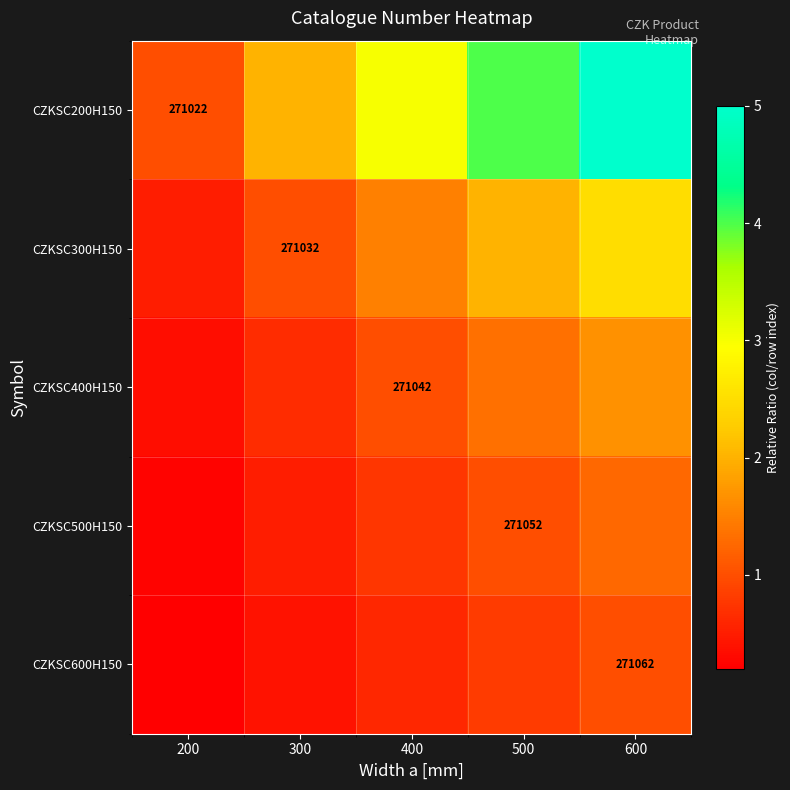

The value of CZKSC600H150 at 400 is 1.0. True or false?

False